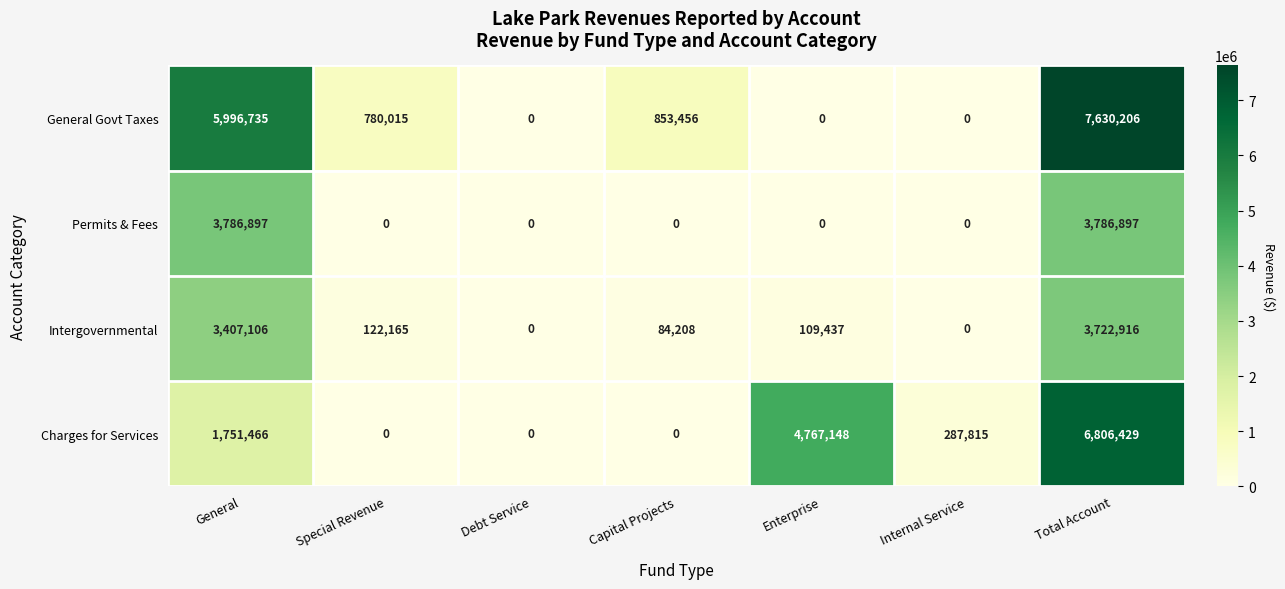

List the series in order of their peak value, lowest first.

Intergovernmental, Permits & Fees, Charges for Services, General Govt Taxes